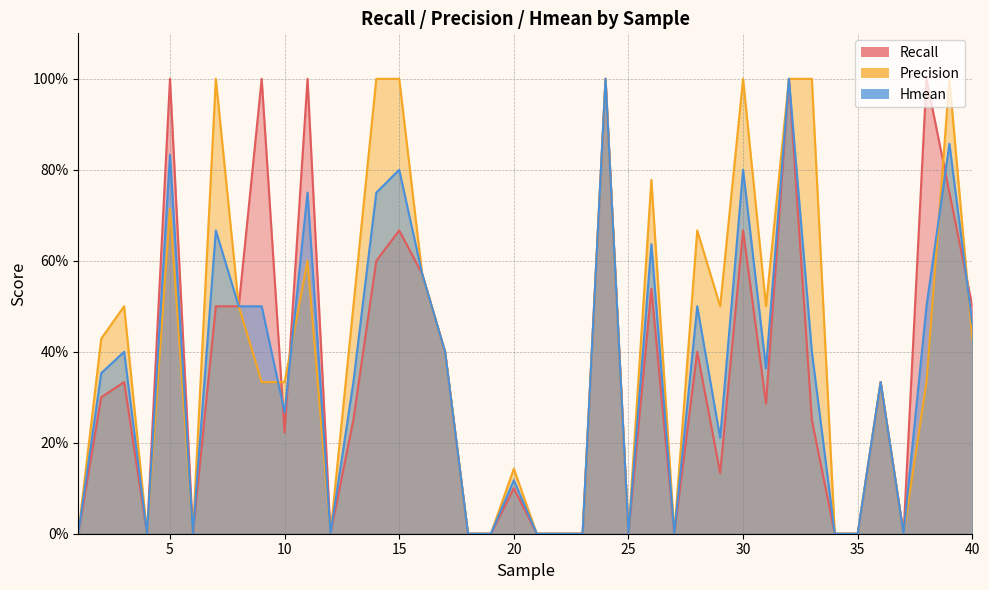

Rank the series by their maximum value, from highest to lowest.

Recall, Precision, Hmean